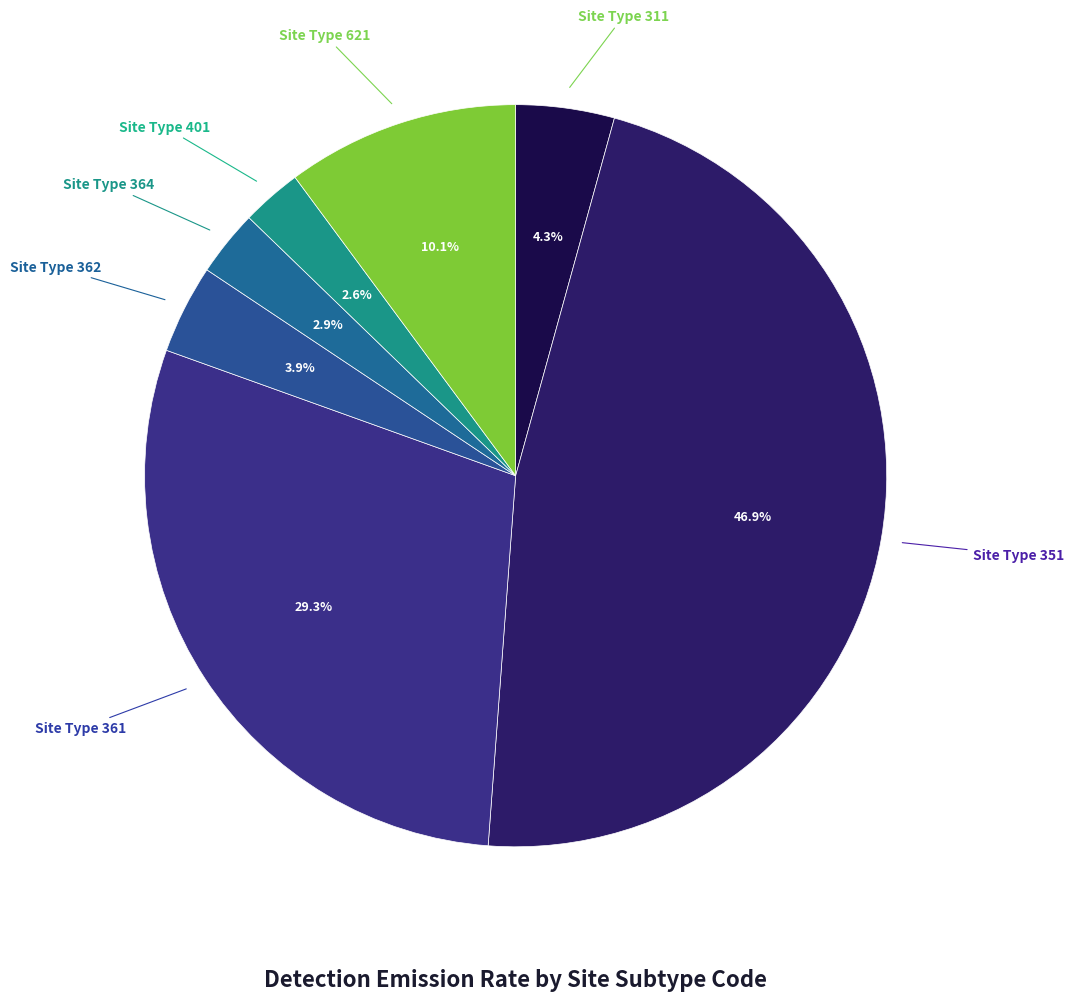

To the nearest percent, what is the average slice percentage?

14%